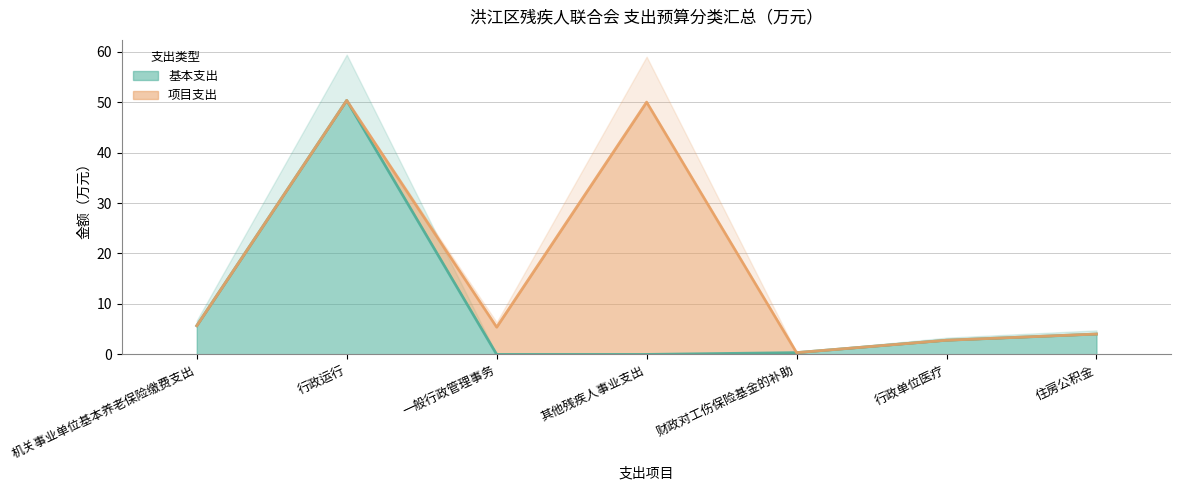

Which label corresponds to the largest value in the chart?

行政运行